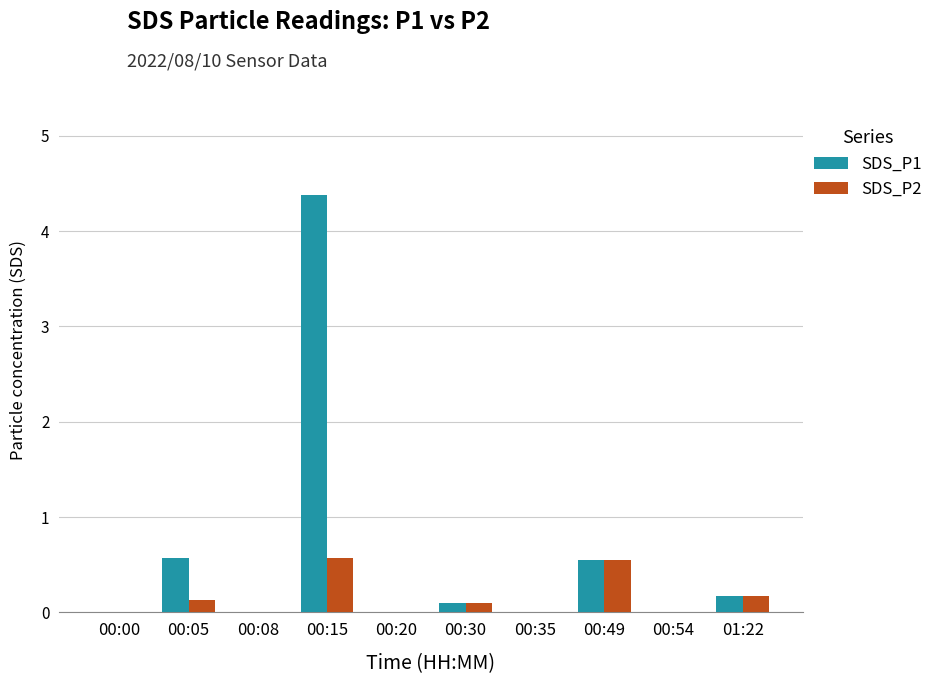

Which category has the highest value across all series?

00:15